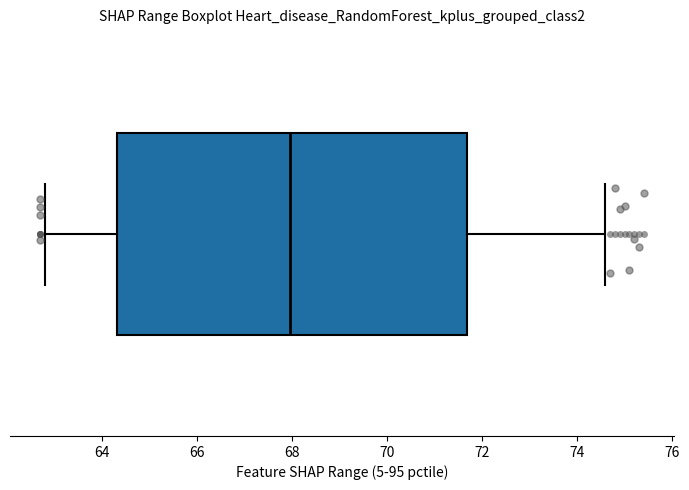

Where is the right edge of the box on the x-axis? The values are not printed on the chart, so give them approximately, as read against the axis.

71.6